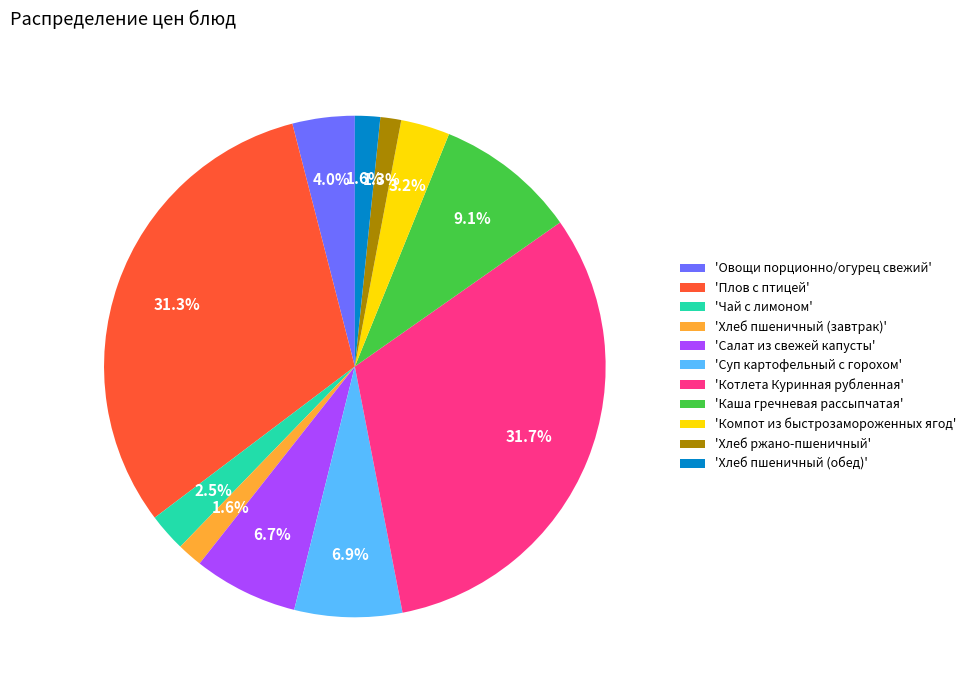

Between 'Хлеб пшеничный (обед)' and 'Компот из быстрозамороженных ягод', which is larger?

'Компот из быстрозамороженных ягод'